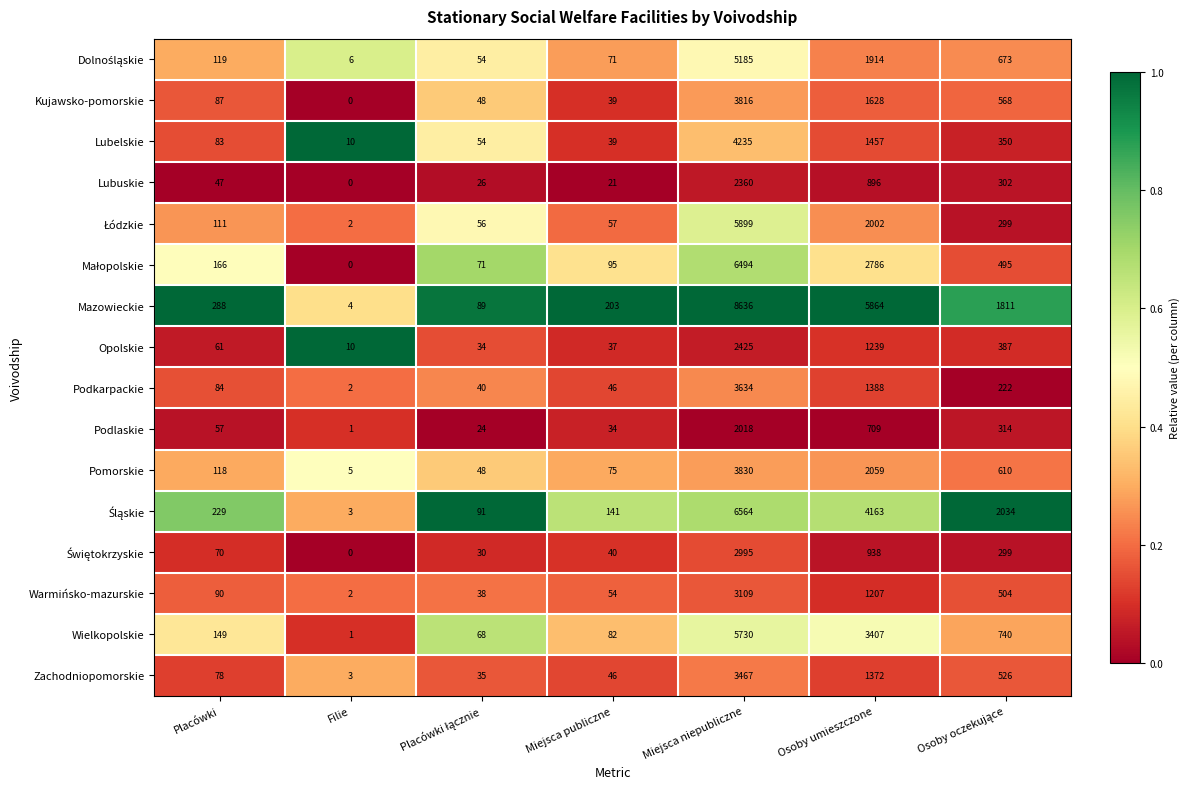

Which category has the highest value in the Warmińsko-mazurskie series?

Miejsca niepubliczne